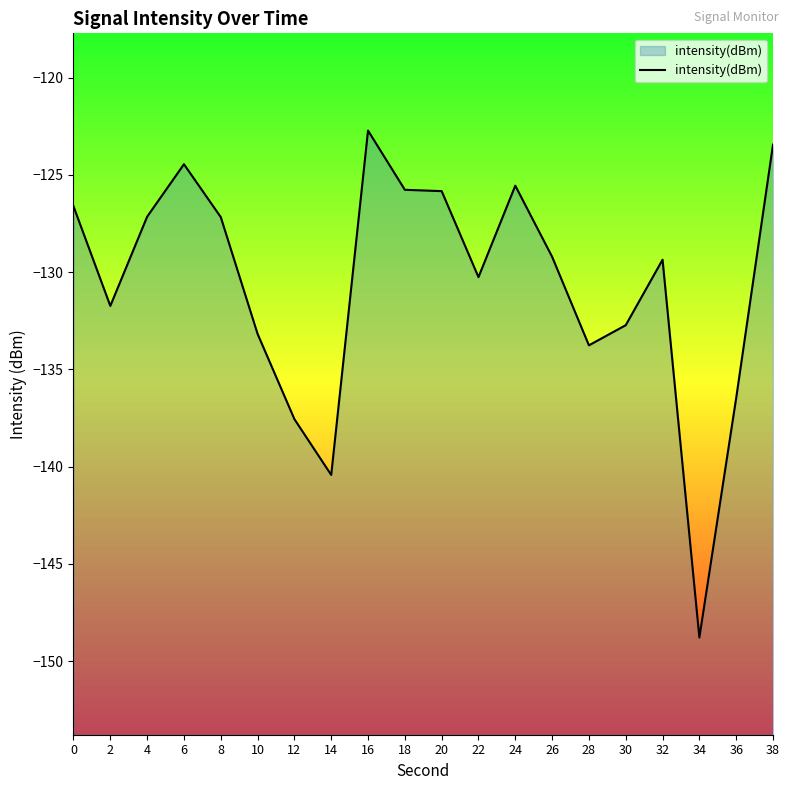

Count the number of categories in the chart.

20